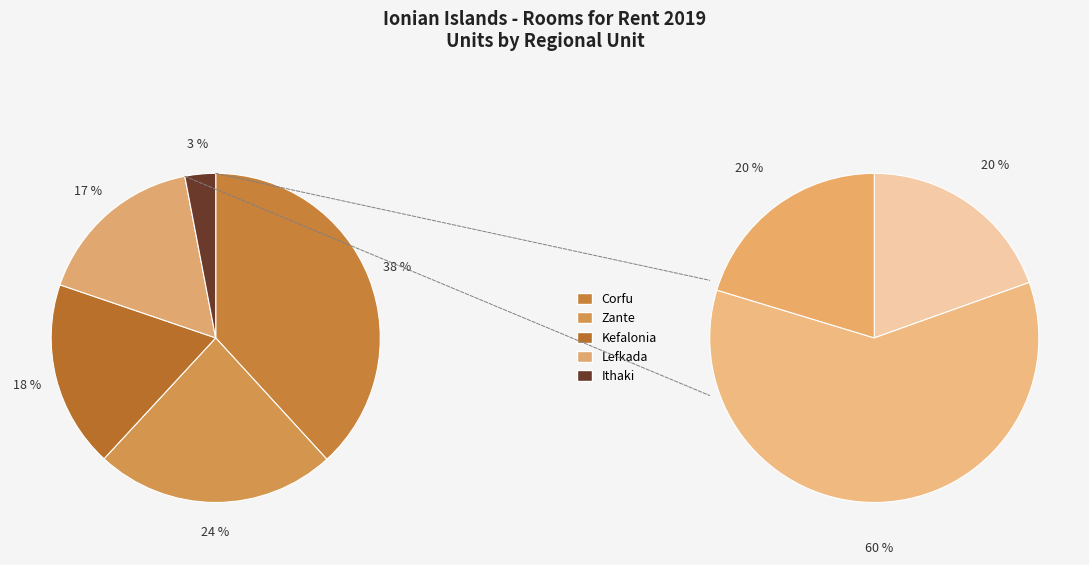

To the nearest percent, what is the difference between the Ithaki and Lefkada slice percentages?

14%